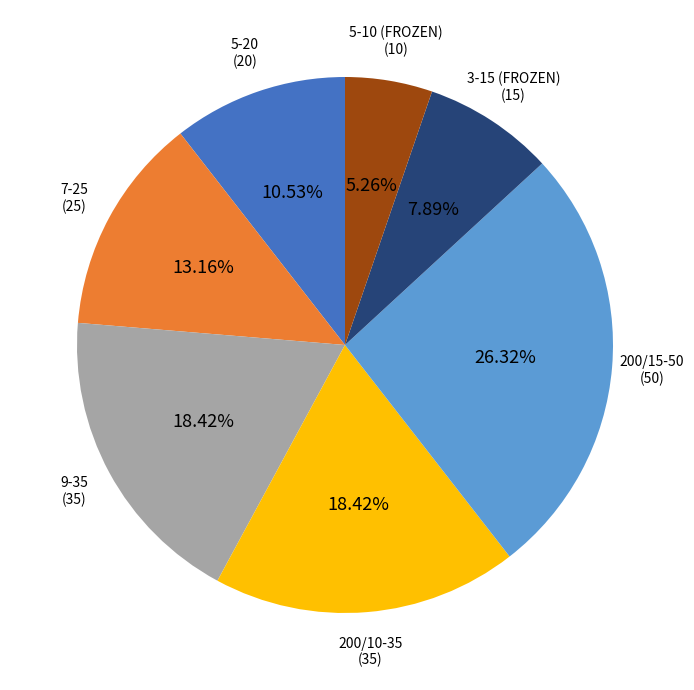

Does any single category account for the majority?

No